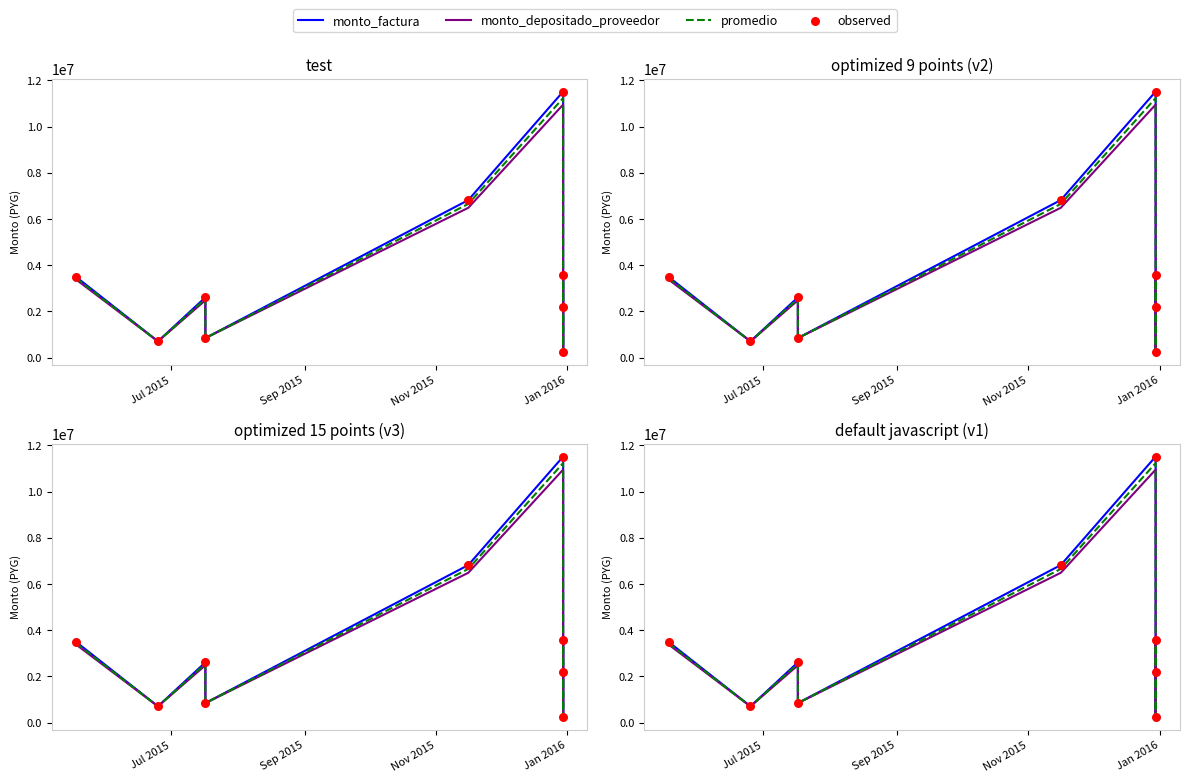

Which series reaches the minimum Y coordinate?

monto_depositado_proveedor